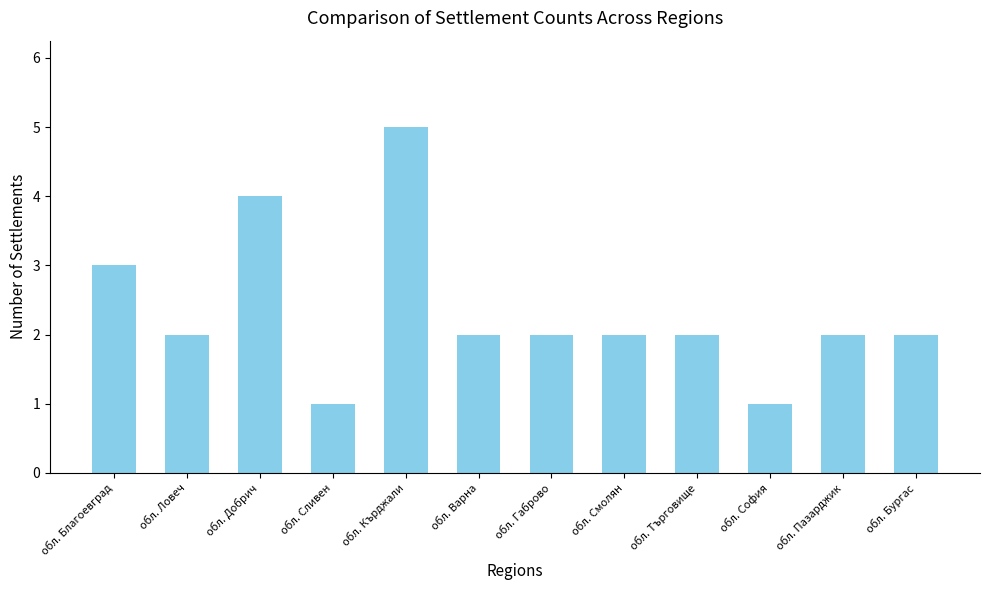

Reading right to left, list all the values displayed in this chart.

2	2	1	2	2	2	2	5	1	4	2	3